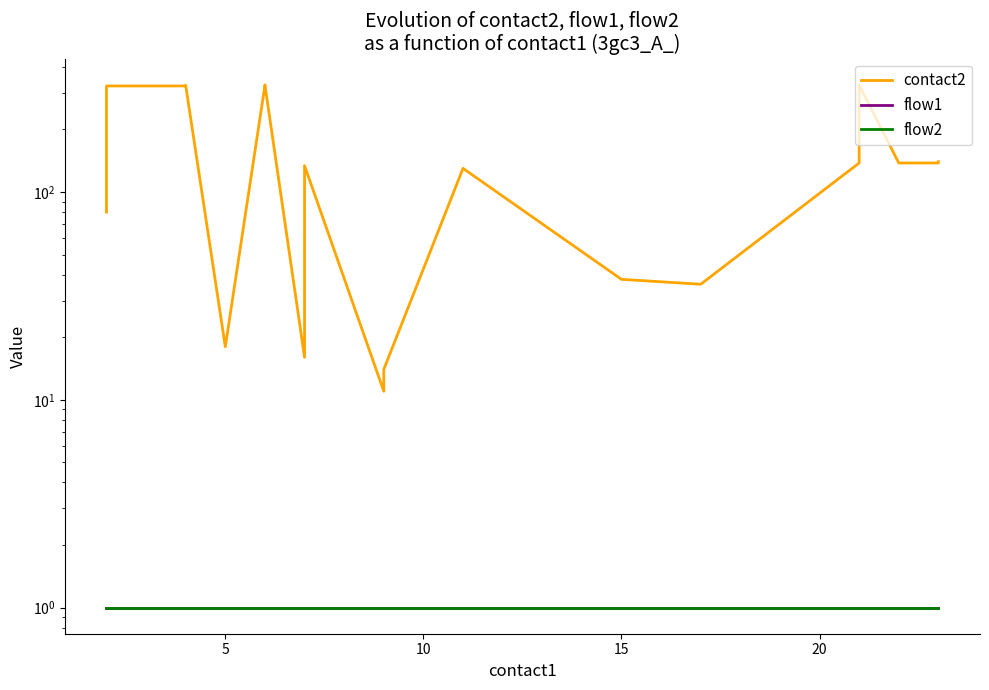

Which category has the highest value across all series?

6